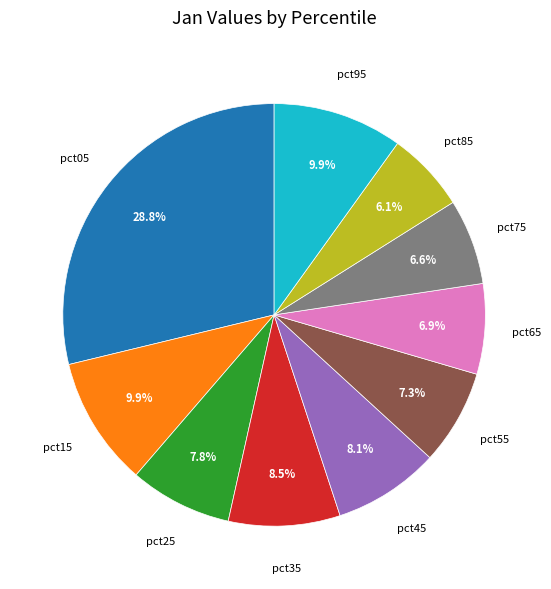

Is there any slice that represents more than half of the pie?

No